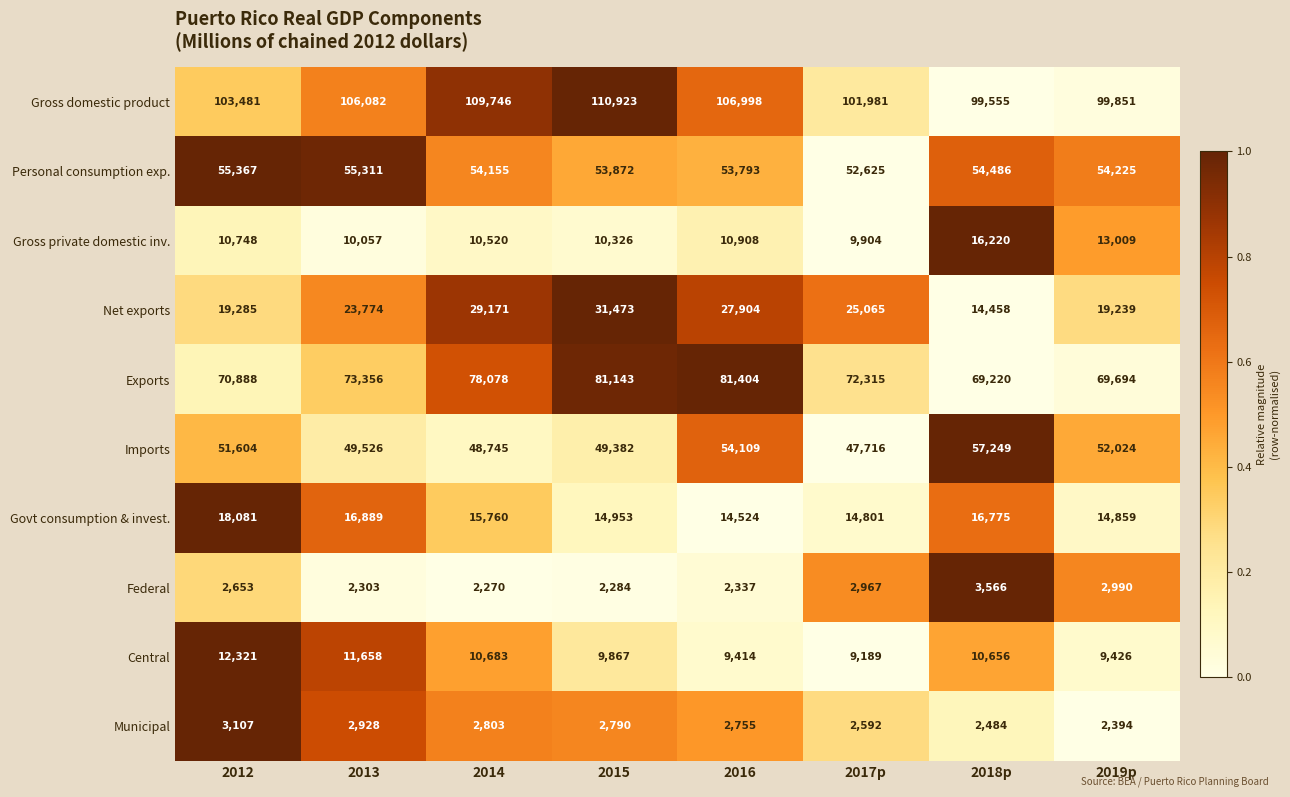

Which category has the lowest value across all series?

2014